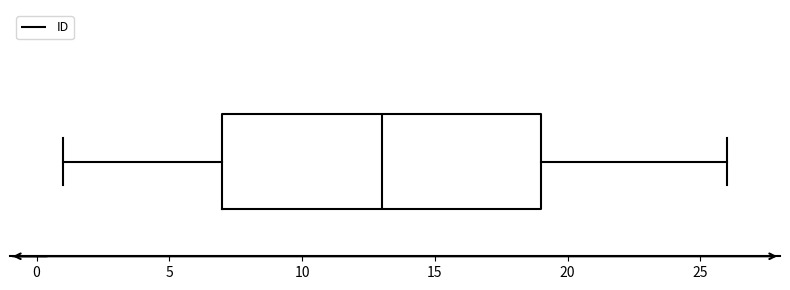

Read this box plot against the x-axis: the position of the median line, the range covered by the box, and the ends of both whiskers. The values are not printed on the chart, so give them approximately, as read against the axis.

median 13, box 7 to 19, whiskers 1 to 26